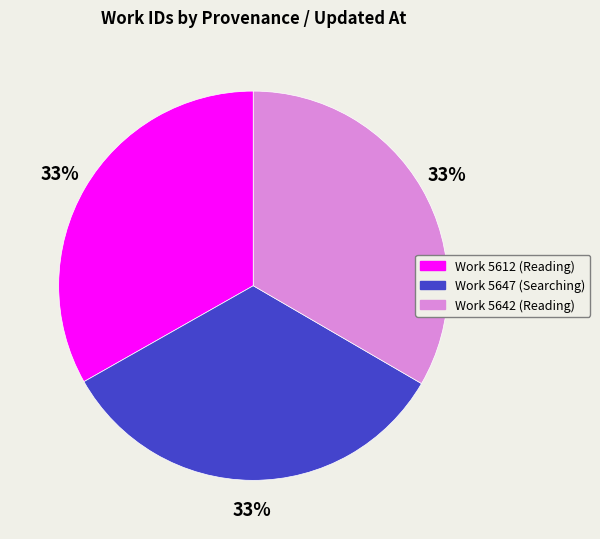

Approximately how many times larger is the value at Work 5612 (Reading) compared to Work 5642 (Reading)?

1.0